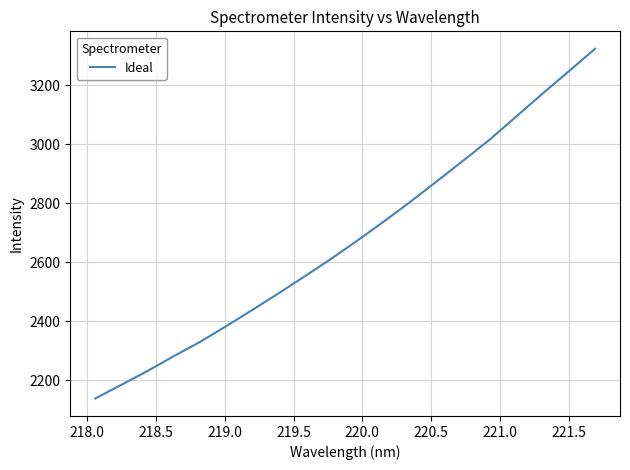

What is the greatest value displayed?

3322.8